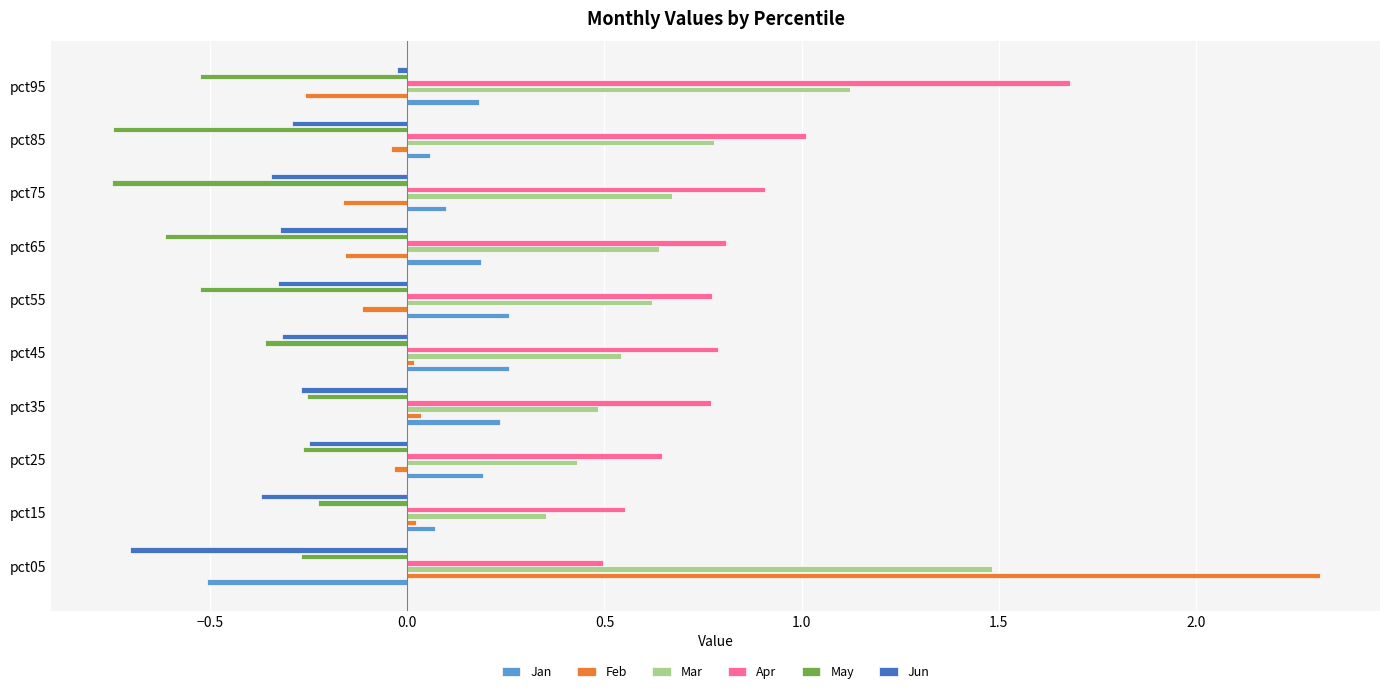

List the series in order of their peak value, lowest first.

May, Jun, Jan, Mar, Apr, Feb